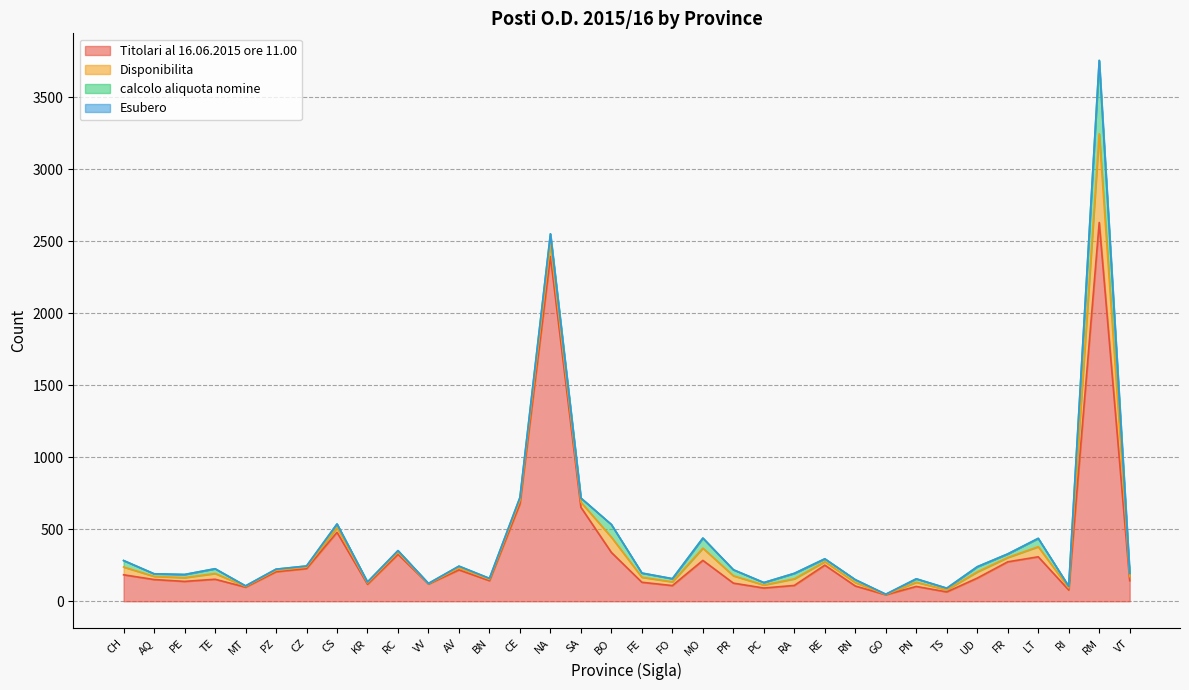

Reading left to right, transcribe all the data shown in this chart.

Titolari al 16.06.2015 ore 11.00: CH=184	AQ=151	PE=138	TE=153	MT=98	PZ=205	CZ=227	CS=479	KR=118	RC=326	VV=120	AV=218	BN=143	CE=677	NA=2395	SA=653	BO=339	FE=132	FO=109	MO=284	PR=126	PC=92	RA=110	RE=251	RN=106	GO=45	PN=103	TS=65	UD=161	FR=274	LT=309	RI=78	RM=2631	VT=143
Disponibilita: CH=54	AQ=22	PE=26	TE=40	MT=5	PZ=10	CZ=10	CS=32	KR=9	RC=14	VV=2	AV=14	BN=9	CE=24	NA=86	SA=35	BO=106	FE=35	FO=26	MO=85	PR=51	PC=21	RA=46	RE=24	RN=24	GO=2	PN=29	TS=14	UD=43	FR=30	LT=70	RI=14	RM=616	VT=28
calcolo aliquota nomine: CH=45	AQ=18	PE=22	TE=33	MT=4	PZ=8	CZ=8	CS=26	KR=7	RC=12	VV=2	AV=12	BN=7	CE=20	NA=71	SA=29	BO=88	FE=29	FO=22	MO=70	PR=42	PC=17	RA=38	RE=20	RN=20	GO=2	PN=24	TS=12	UD=36	FR=25	LT=58	RI=12	RM=510	VT=23
Esubero: CH=0	AQ=0	PE=0	TE=0	MT=0	PZ=0	CZ=0	CS=0	KR=0	RC=0	VV=0	AV=0	BN=0	CE=0	NA=0	SA=0	BO=0	FE=0	FO=0	MO=0	PR=0	PC=0	RA=0	RE=0	RN=0	GO=0	PN=0	TS=0	UD=0	FR=0	LT=0	RI=0	RM=0	VT=0